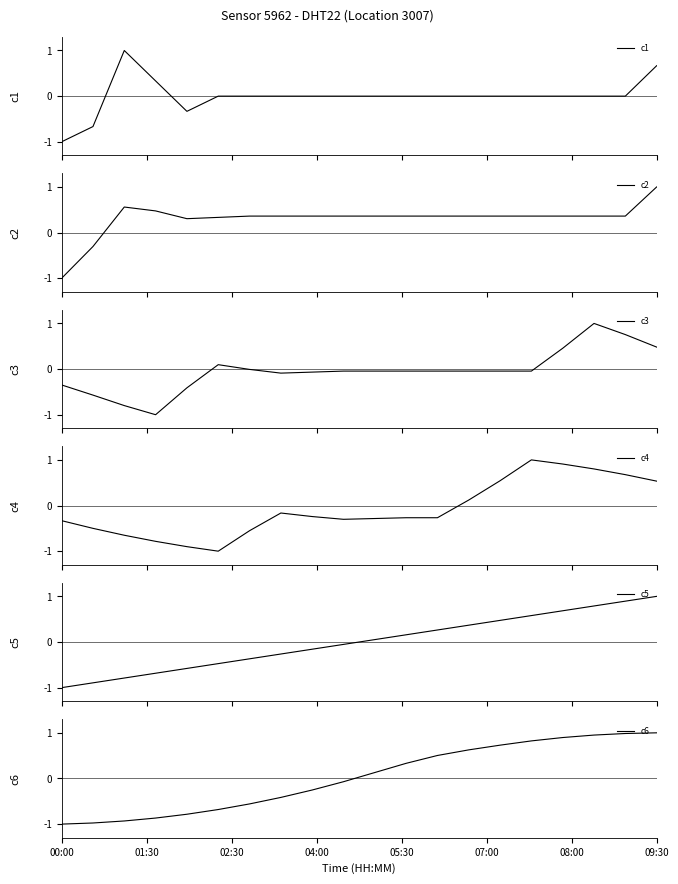

What is the lowest value of the c1 series?

-1.0